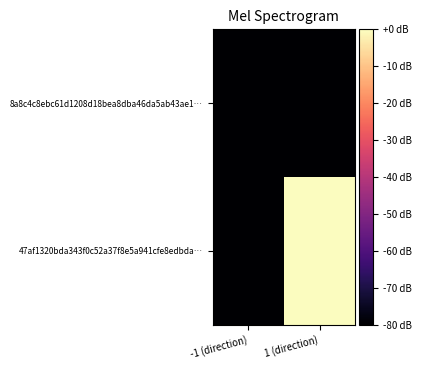

Reading right to left, what are all the values shown in this chart?

8a8c4c8ebc61d1208d18bea8dba46da5ab43ae1…: 1 (direction)=-80	-1 (direction)=-80
47af1320bda343f0c52a37f8e5a941cfe8edbda…: 1 (direction)=0	-1 (direction)=-80